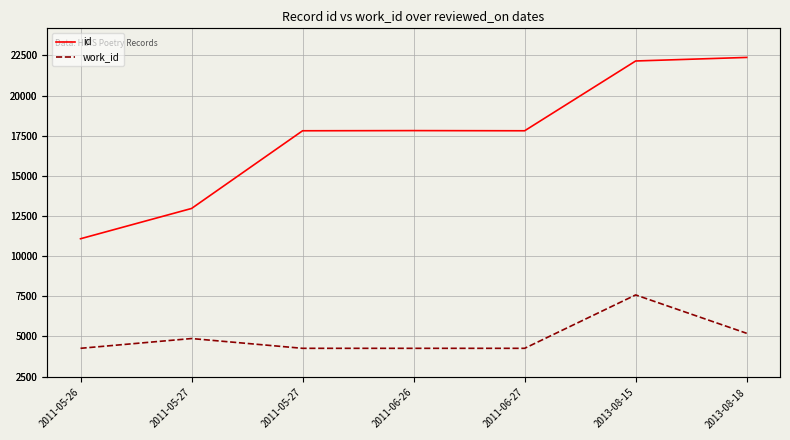

True or false: id and work_id intersect in this chart.

False